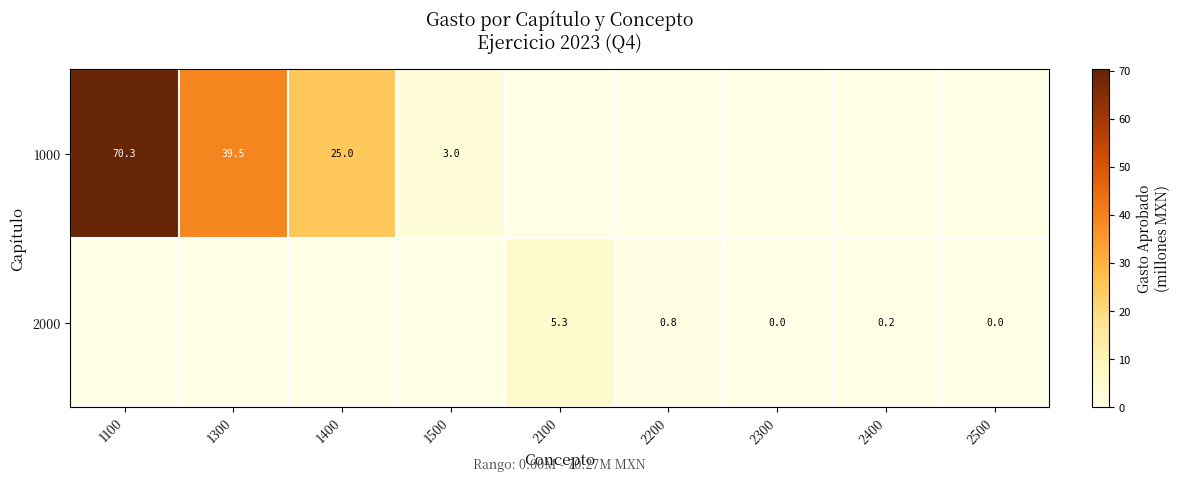

At which category is the sum across all series the highest?

1100